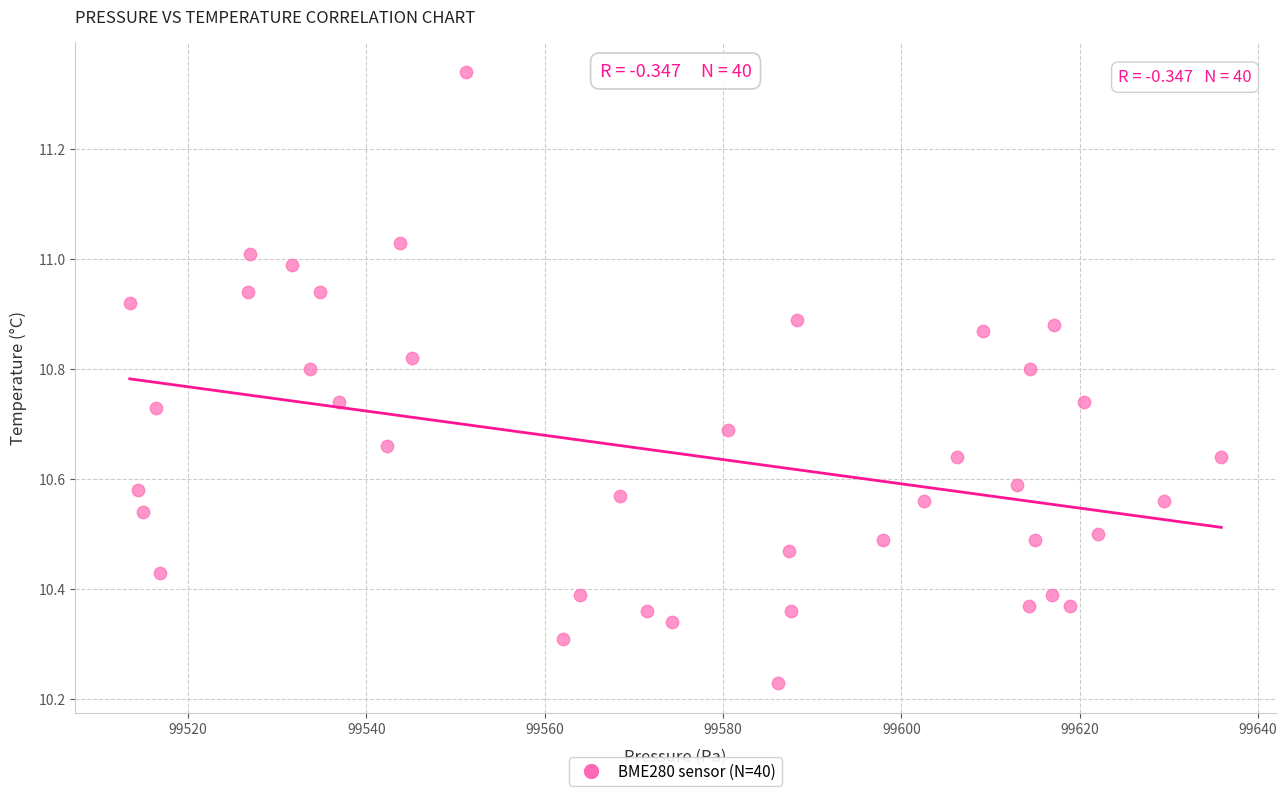

What is the range of Y values (max minus min)?

1.1